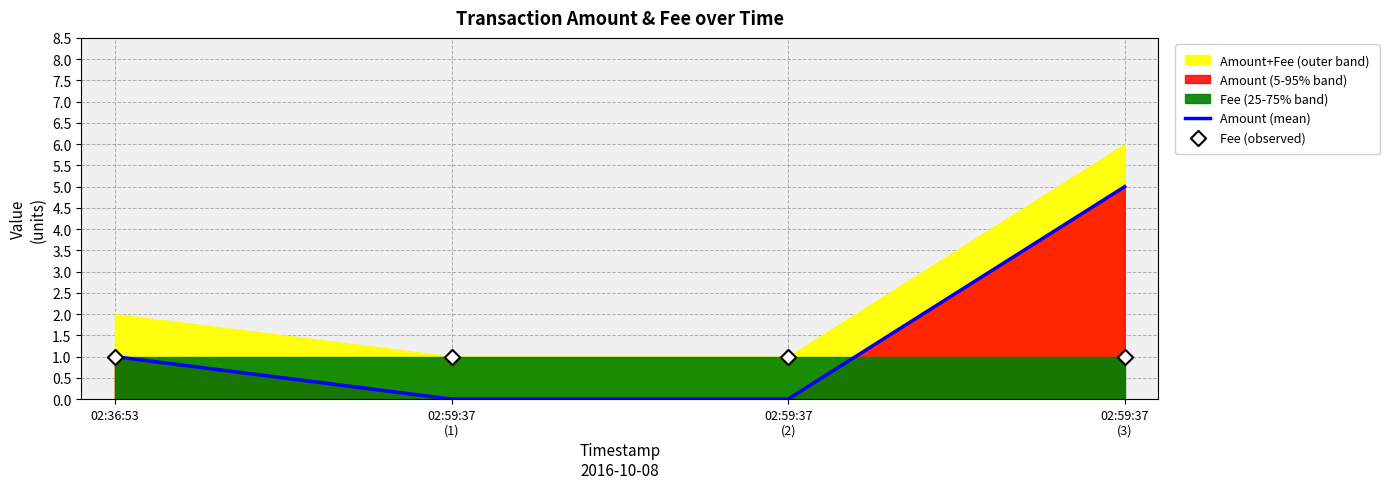

Which series contains the lowest Y value?

Amount (mean)